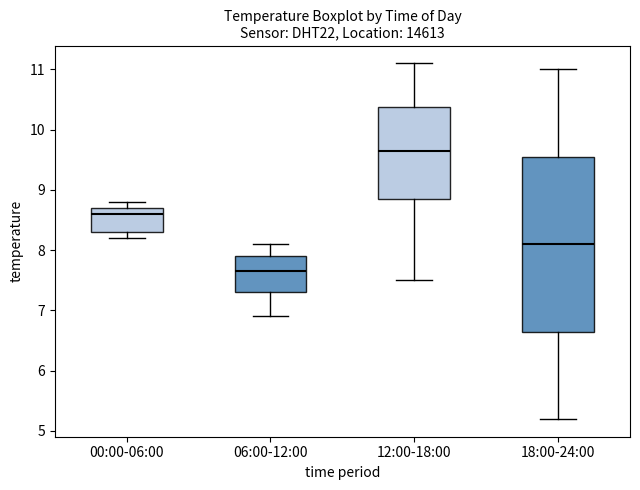

Reading left to right, read every box against the y-axis: the position of its median line, the range the box covers, and the ends of its whiskers. The values are not printed on the chart, so give them approximately, as read against the axis.

00:00-06:00: median 8.6, box 8.3 to 8.7, whiskers 8.2 to 8.8
06:00-12:00: median 7.7, box 7.3 to 7.9, whiskers 6.9 to 8.1
12:00-18:00: median 9.7, box 8.9 to 10.4, whiskers 7.5 to 11.1
18:00-24:00: median 8.1, box 6.7 to 9.6, whiskers 5.2 to 11.0